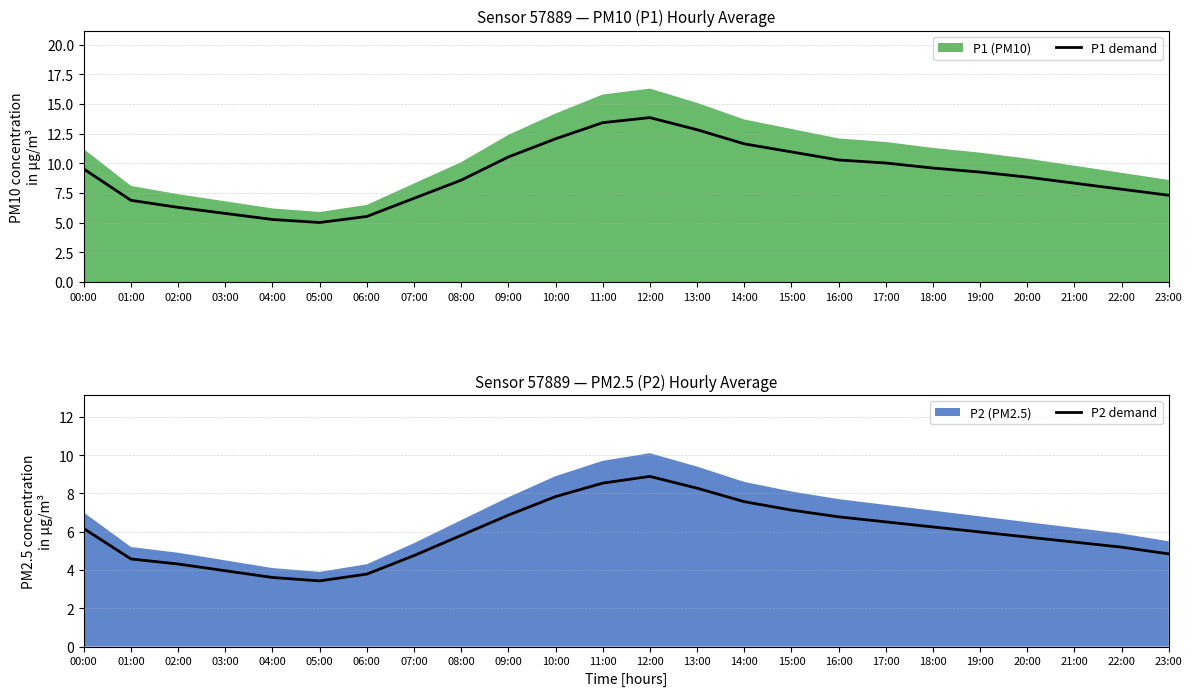

At which label does P1 demand reach its minimum?

05:00